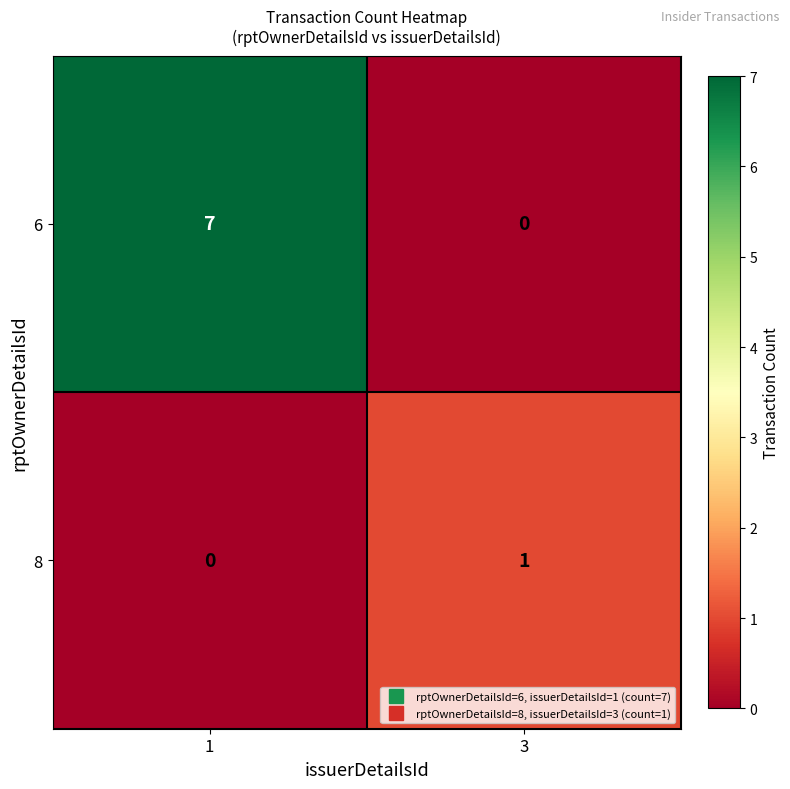

How many data points in 6 are less than 7?

1